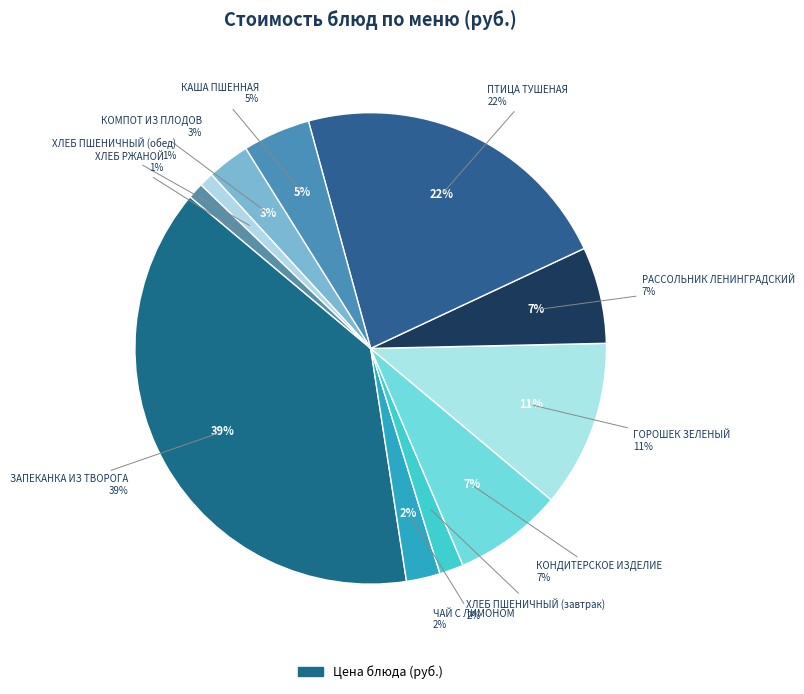

Which category has the smallest portion of the pie?

ХЛЕБ ПШЕНИЧНЫЙ (обед)